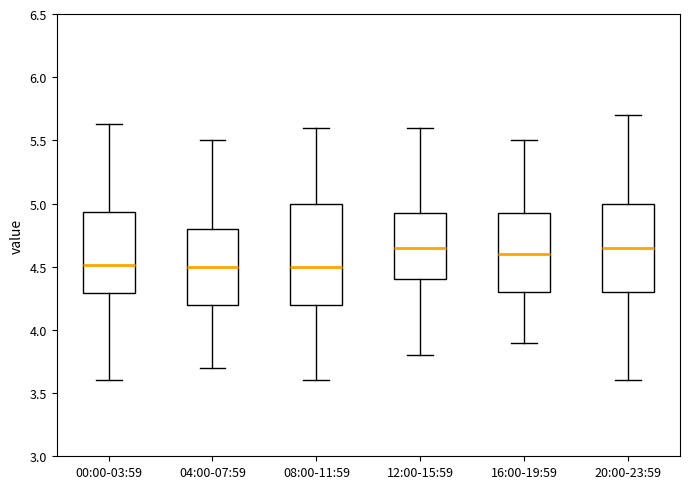

Reading left to right, read every box against the y-axis: the position of its median line, the range the box covers, and the ends of its whiskers. The values are not printed on the chart, so give them approximately, as read against the axis.

00:00-03:59: median 4.50, box 4.30 to 4.95, whiskers 3.60 to 5.65
04:00-07:59: median 4.50, box 4.20 to 4.80, whiskers 3.70 to 5.50
08:00-11:59: median 4.50, box 4.20 to 5.00, whiskers 3.60 to 5.60
12:00-15:59: median 4.65, box 4.40 to 4.95, whiskers 3.80 to 5.60
16:00-19:59: median 4.60, box 4.30 to 4.95, whiskers 3.90 to 5.50
20:00-23:59: median 4.65, box 4.30 to 5.00, whiskers 3.60 to 5.70